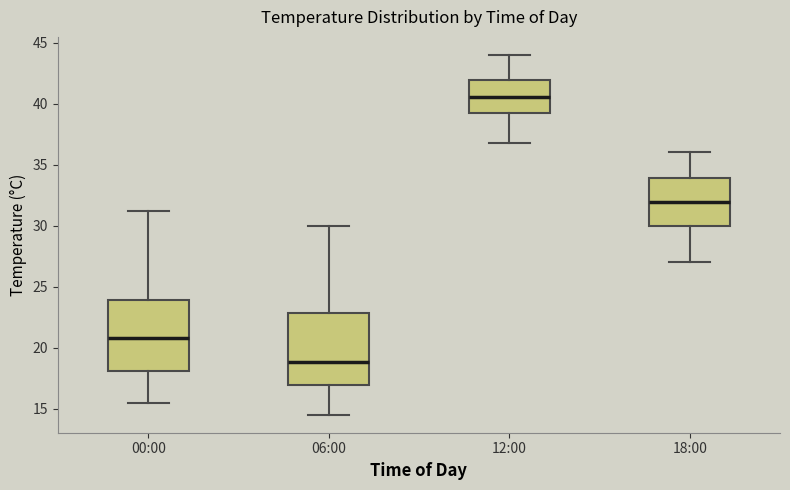

Where does the lower whisker of the box for 12:00 end on the y-axis? The values are not printed on the chart, so give them approximately, as read against the axis.

37.0